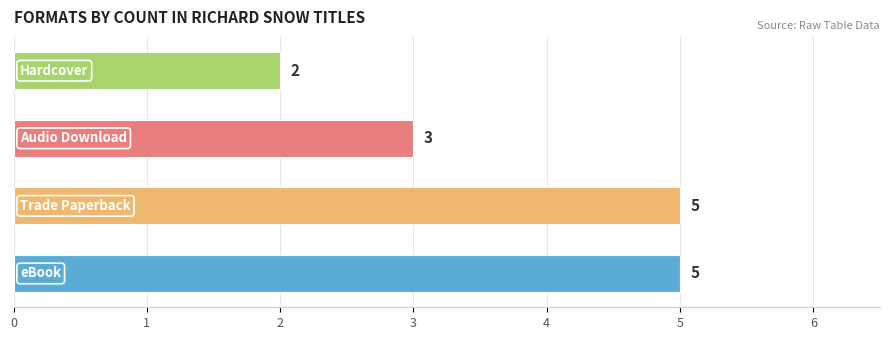

What is the sum of all values?

15